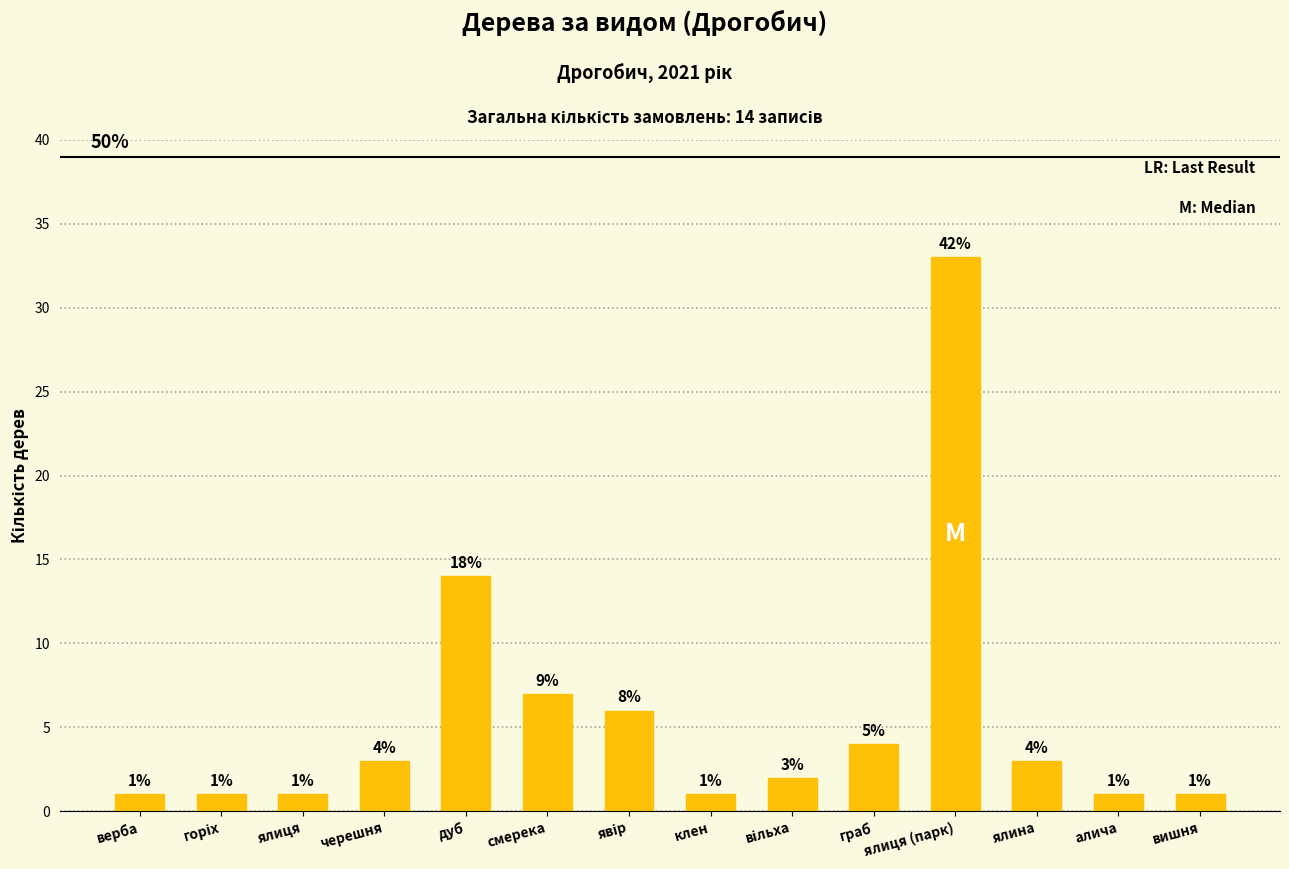

What is the value of the 13th bar from the left?

1